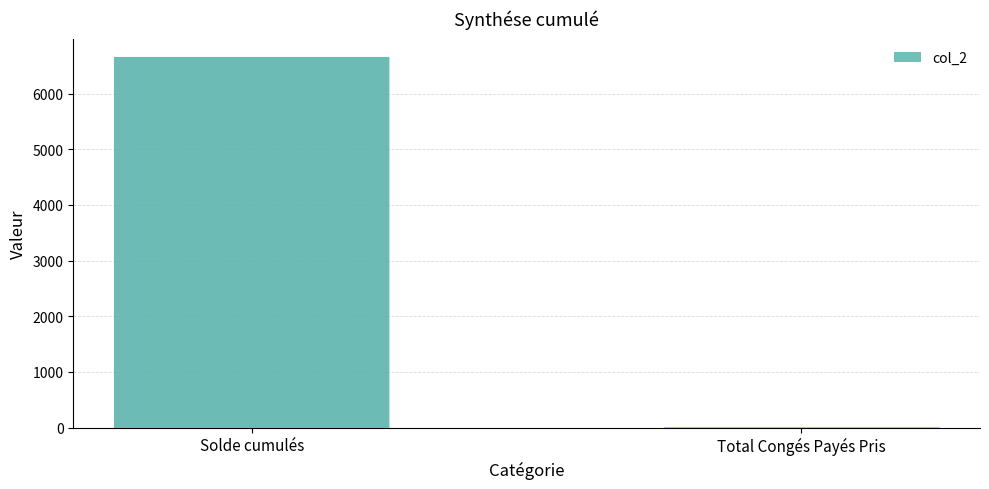

Which category has the highest value across all series?

Solde cumulés